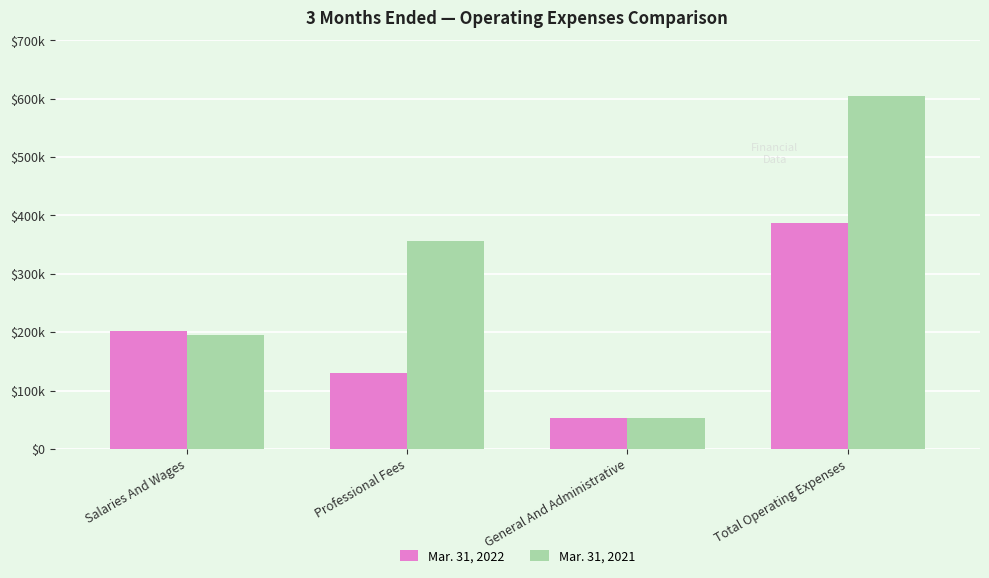

The Mar. 31, 2022 series shows 202778 at Salaries And Wages. True or false?

True